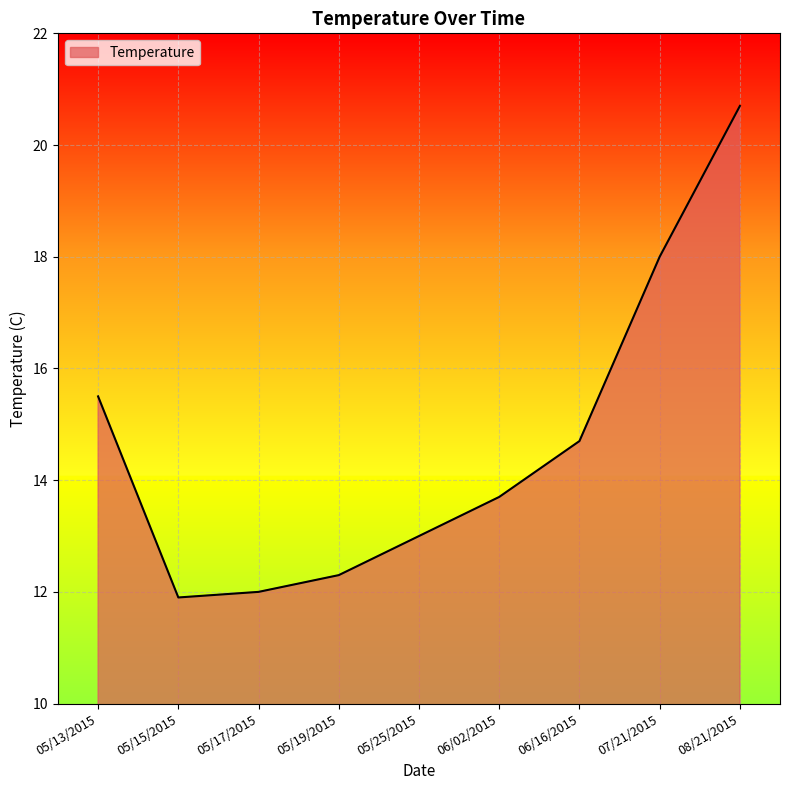

Does the chart display data point markers on the line(s)?

No